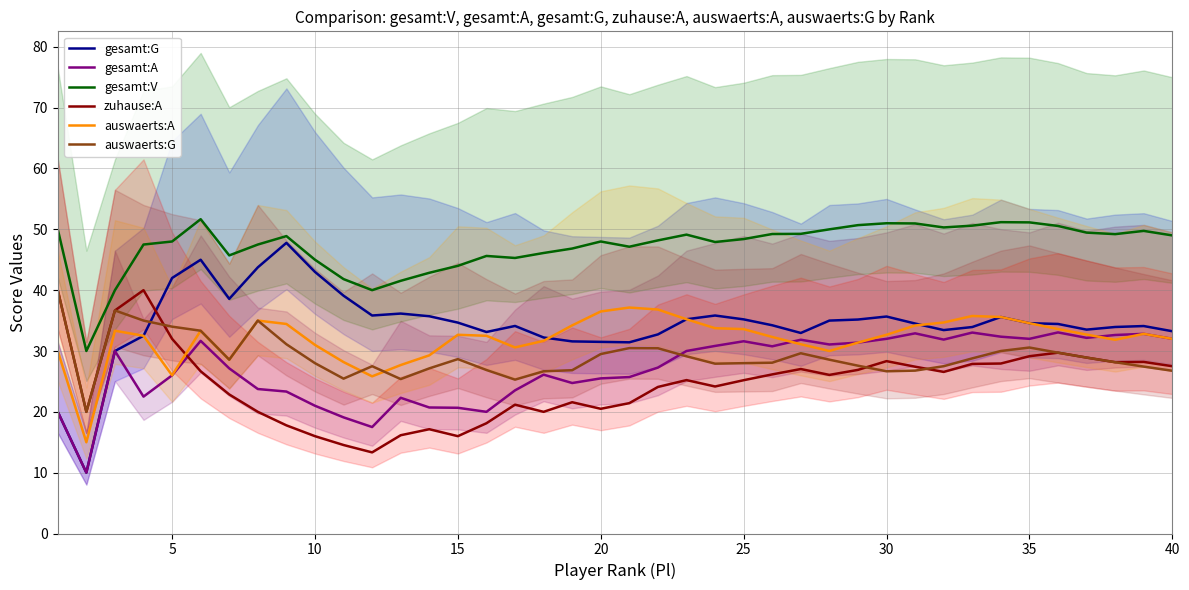

List the series in order of their peak value, lowest first.

gesamt:A, auswaerts:A, zuhause:A, auswaerts:G, gesamt:G, gesamt:V